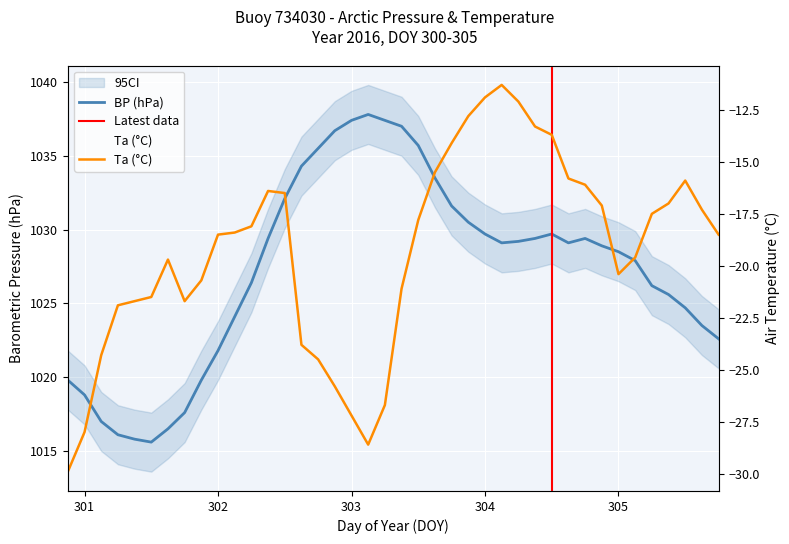

What is the sum of all BP values?

41091.7